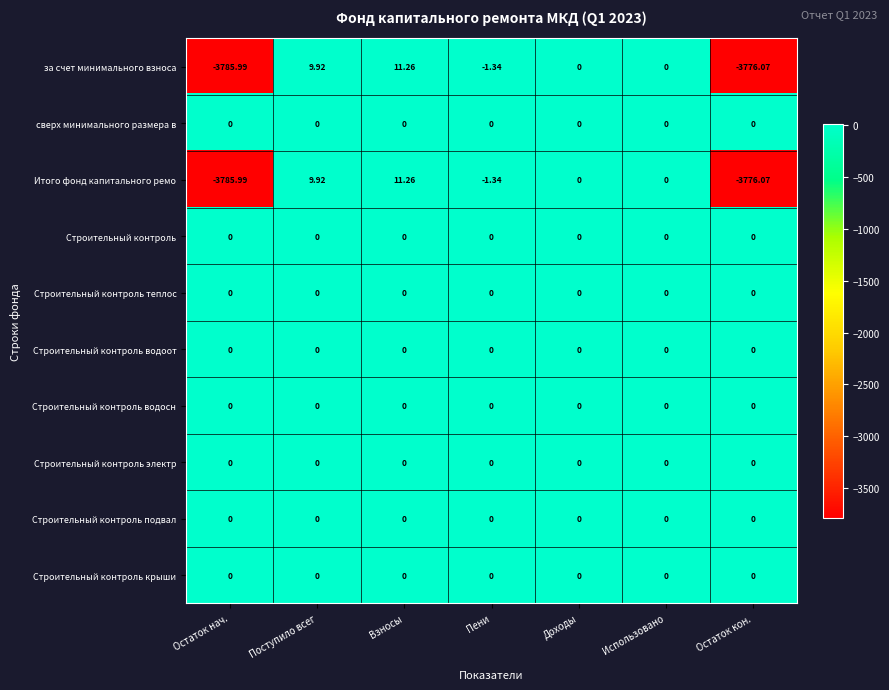

At which category is the sum across all series the highest?

Взносы